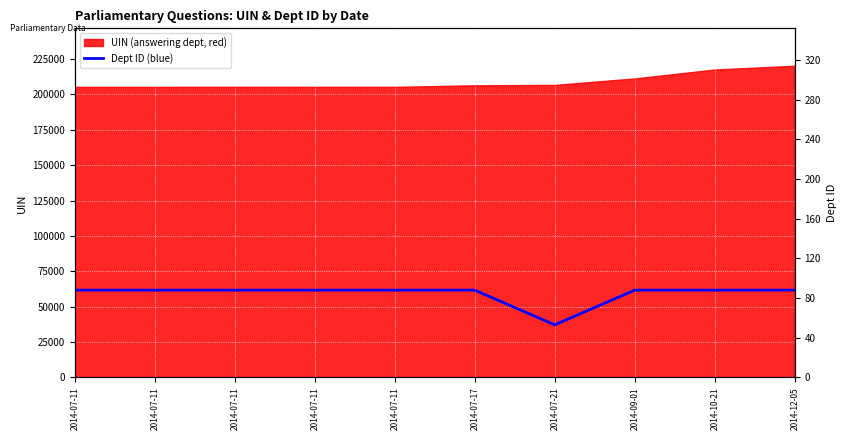

What is the average value?

84